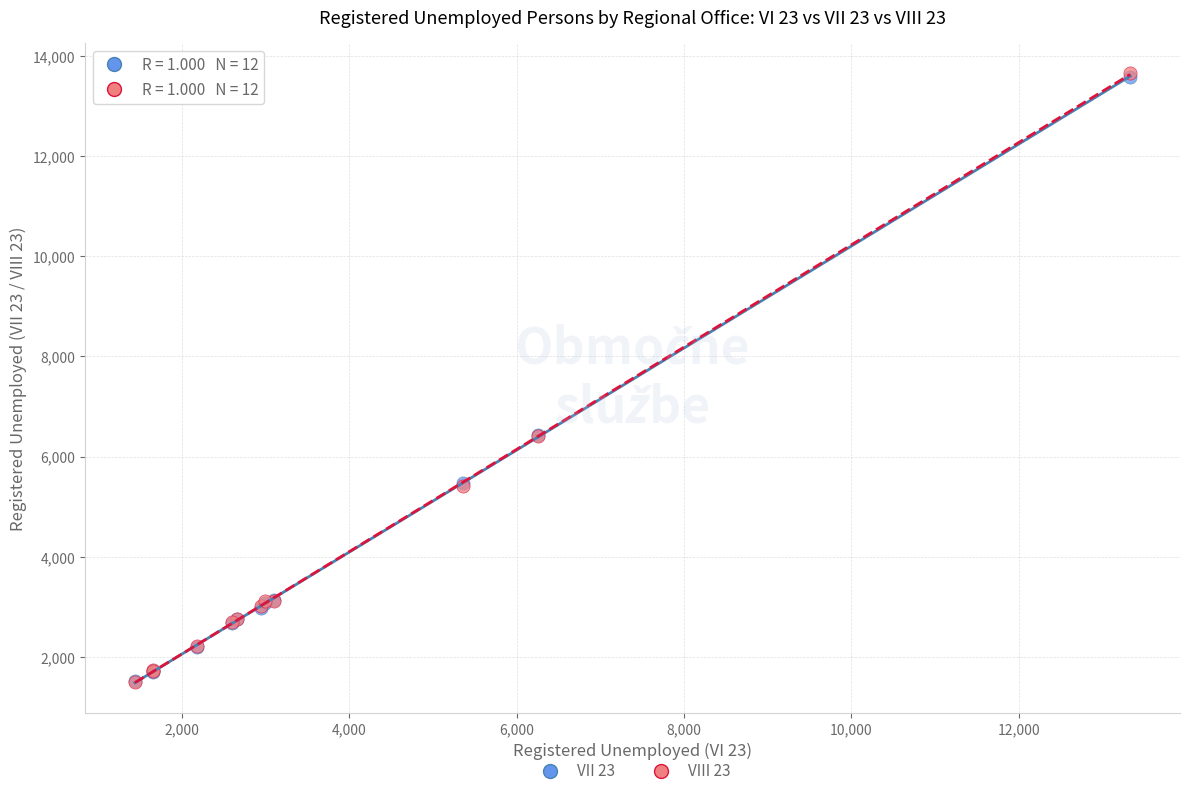

What are all the series names shown in the legend?

VII 23, VIII 23